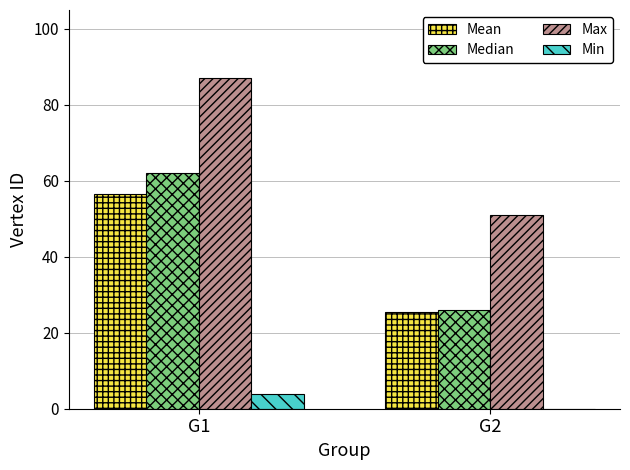

What is the maximum value shown in the chart?

87.0